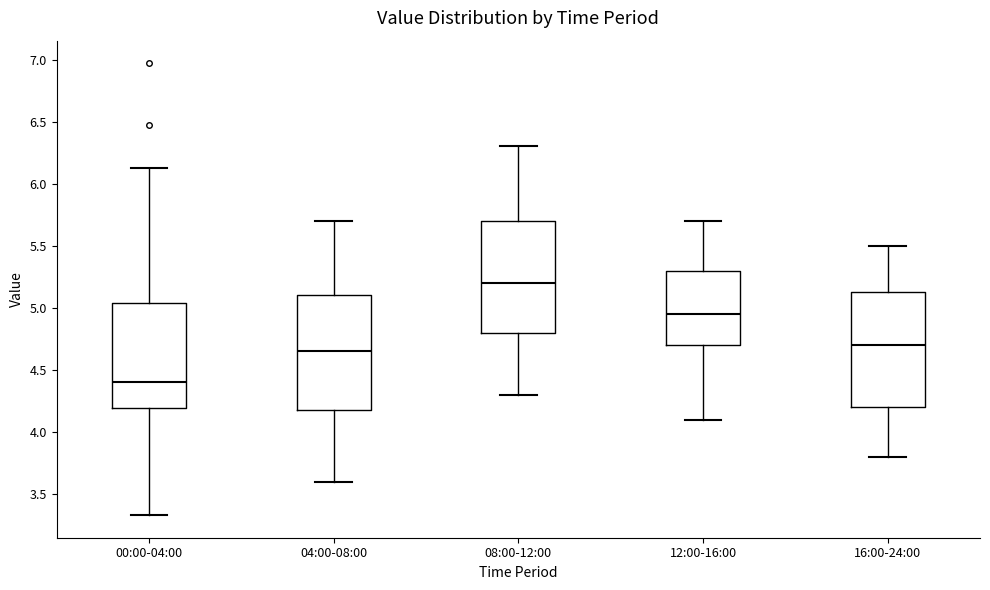

Where is the lower edge of the box for 00:00-04:00 on the y-axis? The values are not printed on the chart, so give them approximately, as read against the axis.

4.20